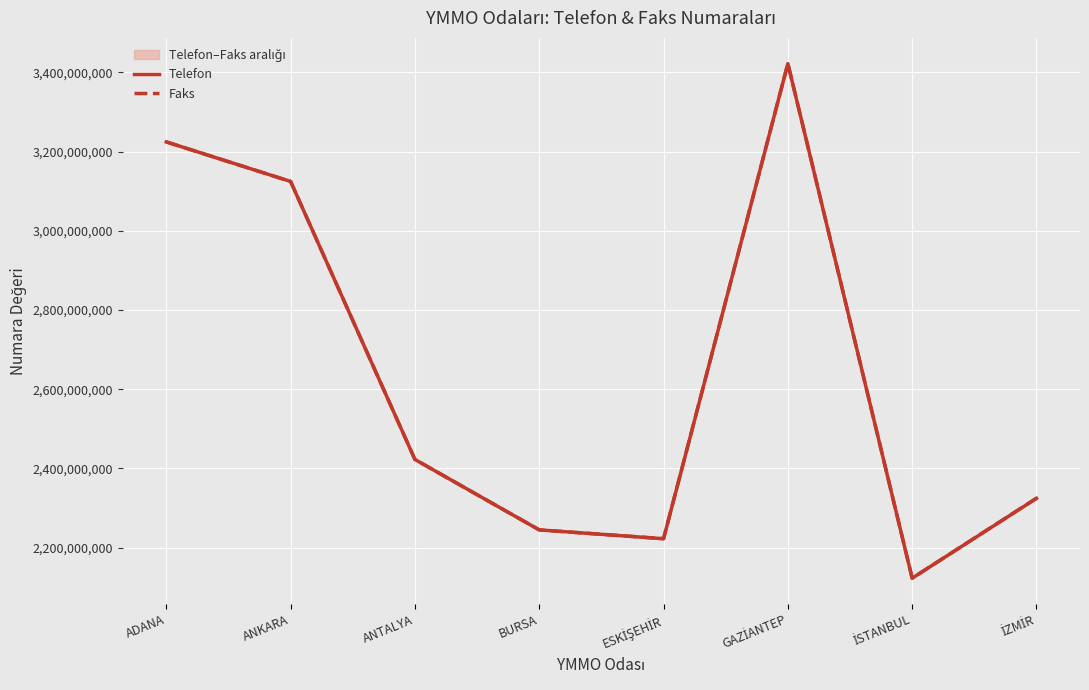

At which label does Telefon first exceed 2422445944?

ADANA